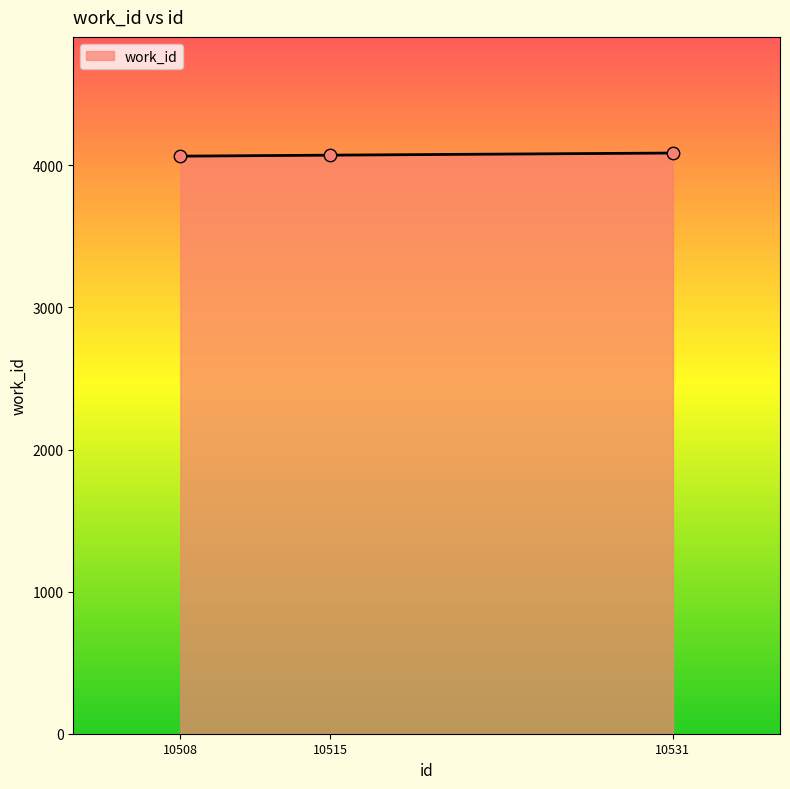

Approximately how many times larger is the value at 10531 compared to 10508?

1.0